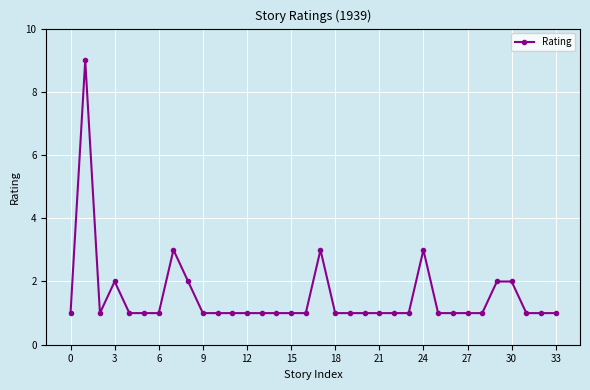

What is the greatest value displayed?

9